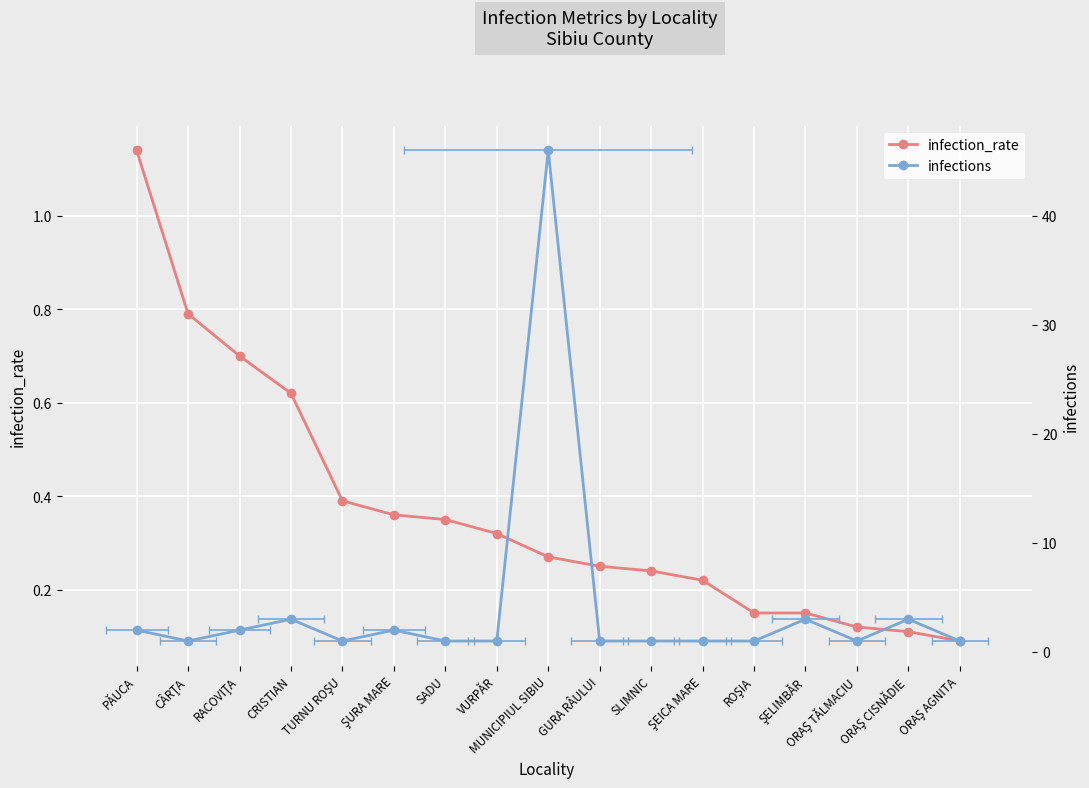

What is the label of the 8th point from the right?

GURA RÂULUI